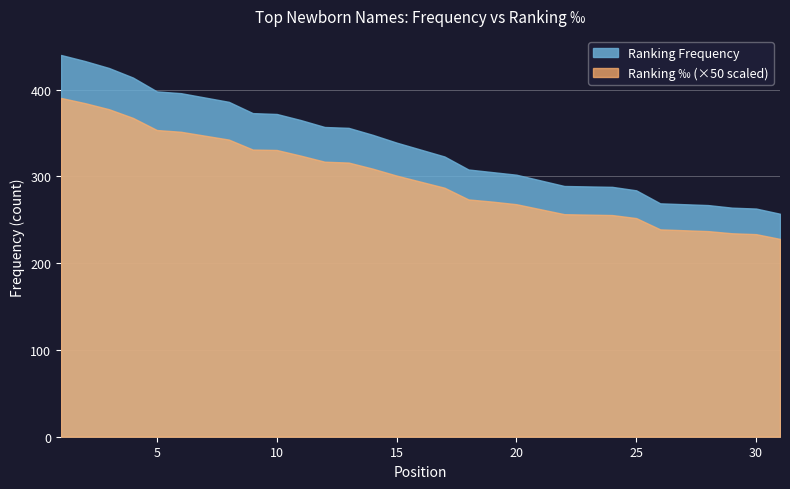

What is the sum of all Ranking permille values?

184.7